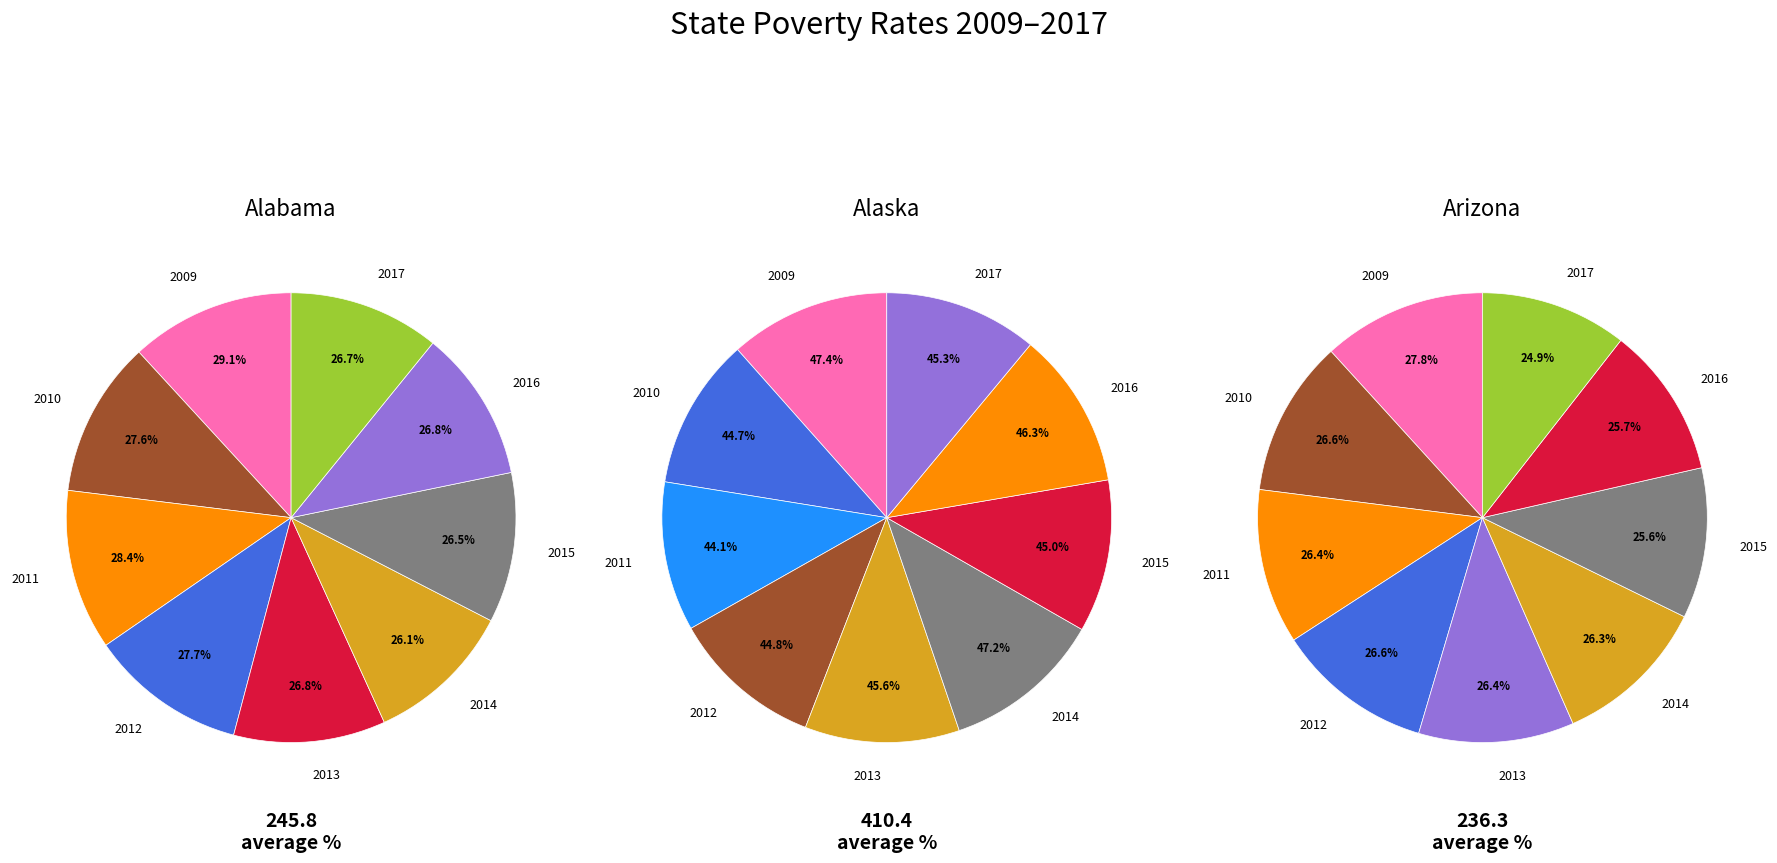

To the nearest percent, what portion does Alabama 2011 represent?

12%